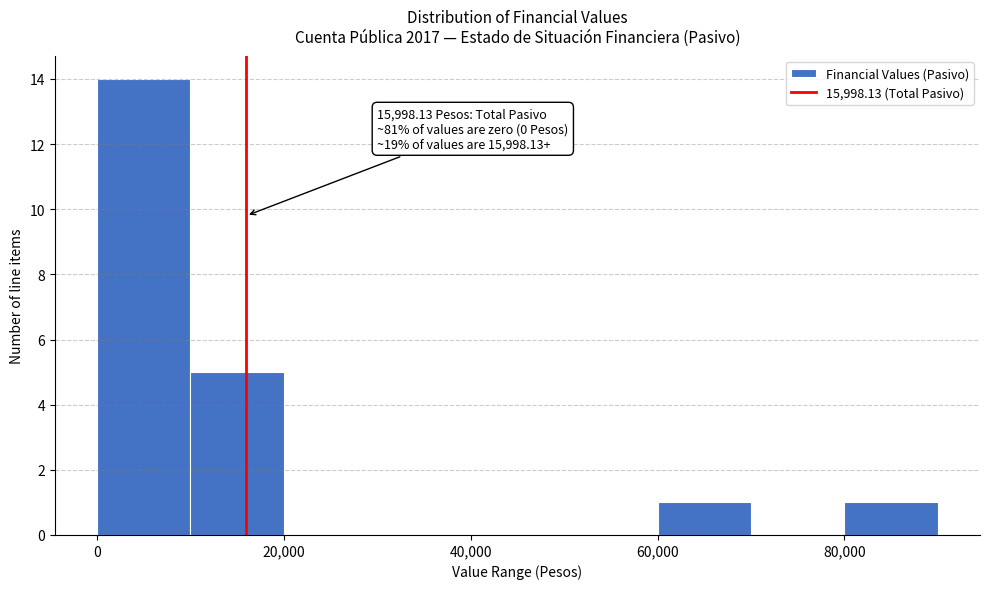

Which range on the x-axis has the tallest bar?

0 to 10000